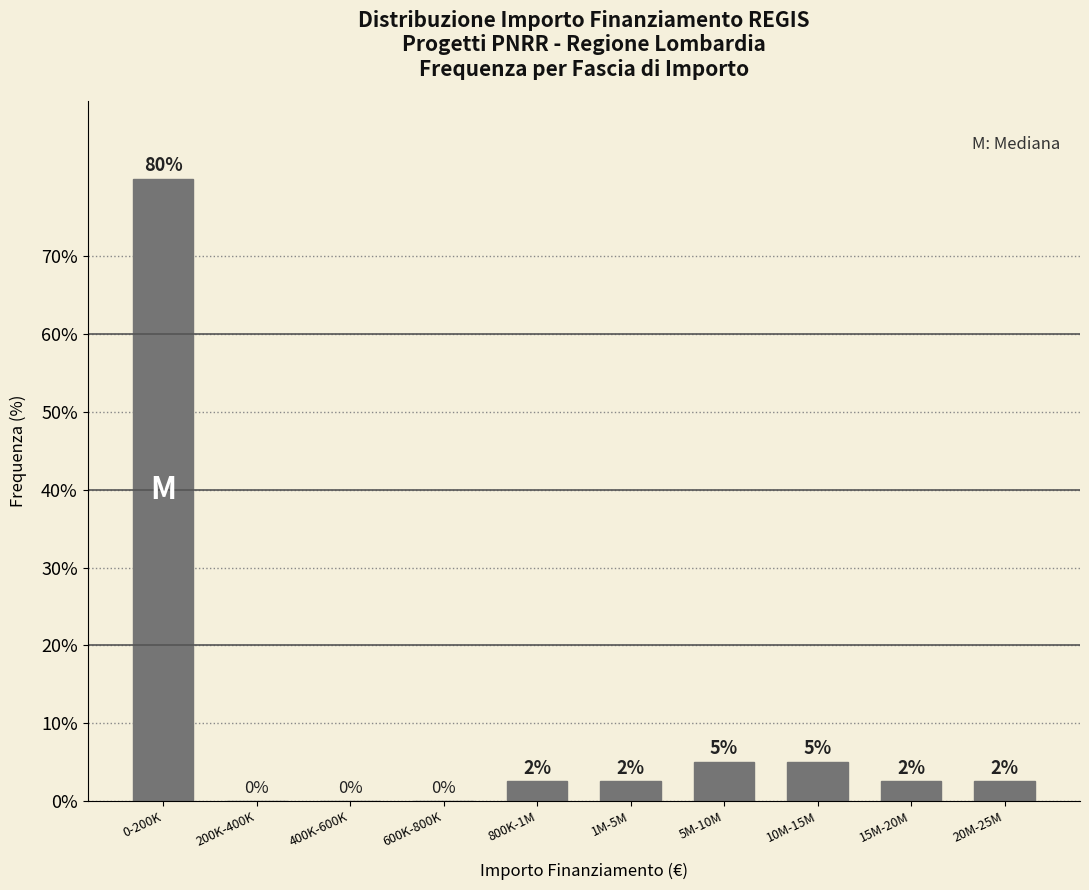

What is the change in value from 0-200K to 600K-800K?

-80.0